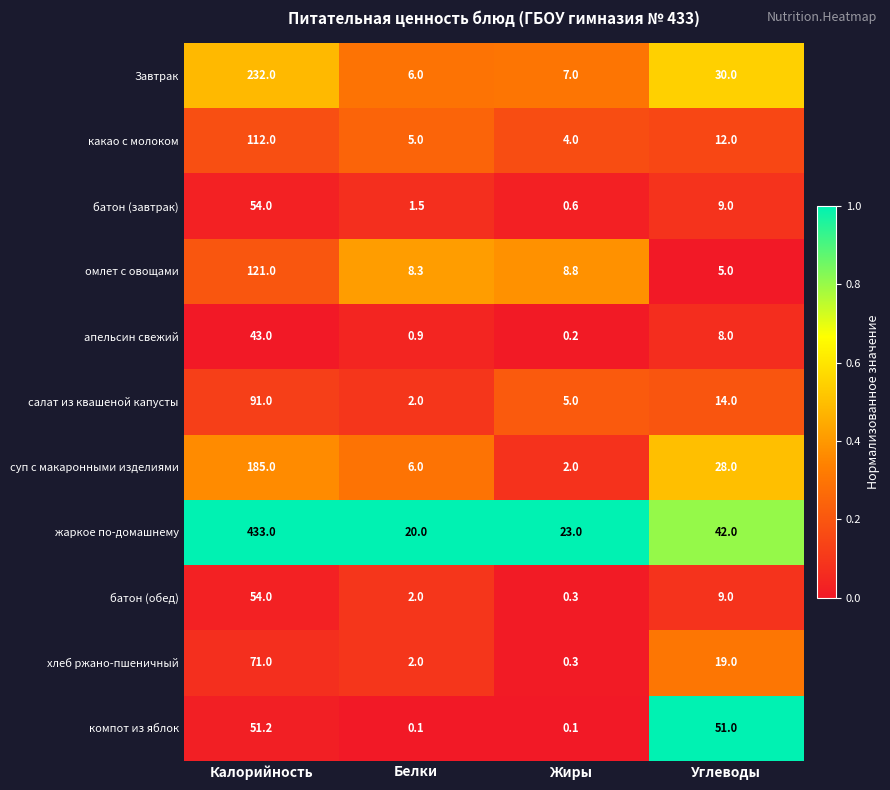

Which category has the highest value in the суп с макаронными изделиями series?

Калорийность